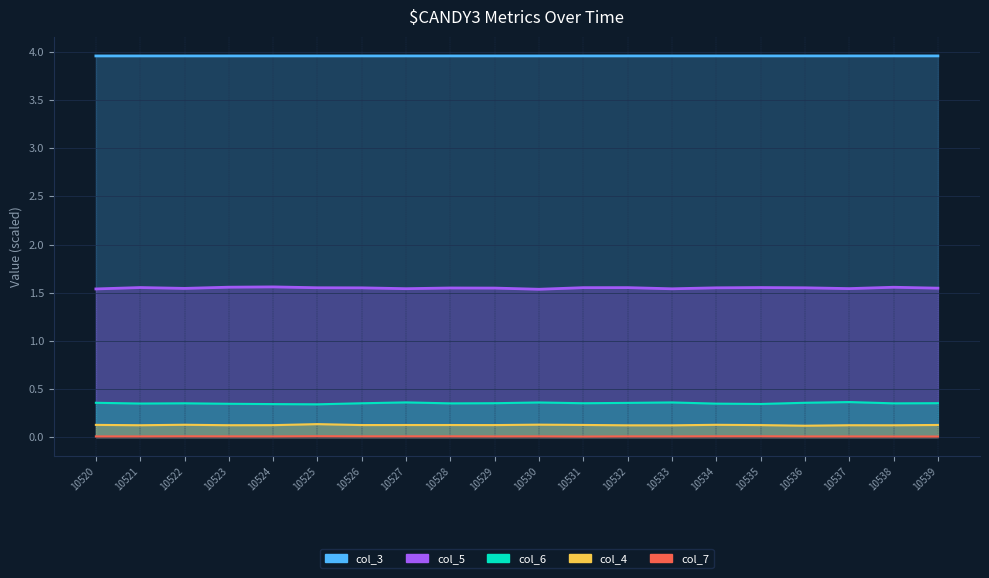

True or false: col_6 and col_5 intersect in this chart.

False